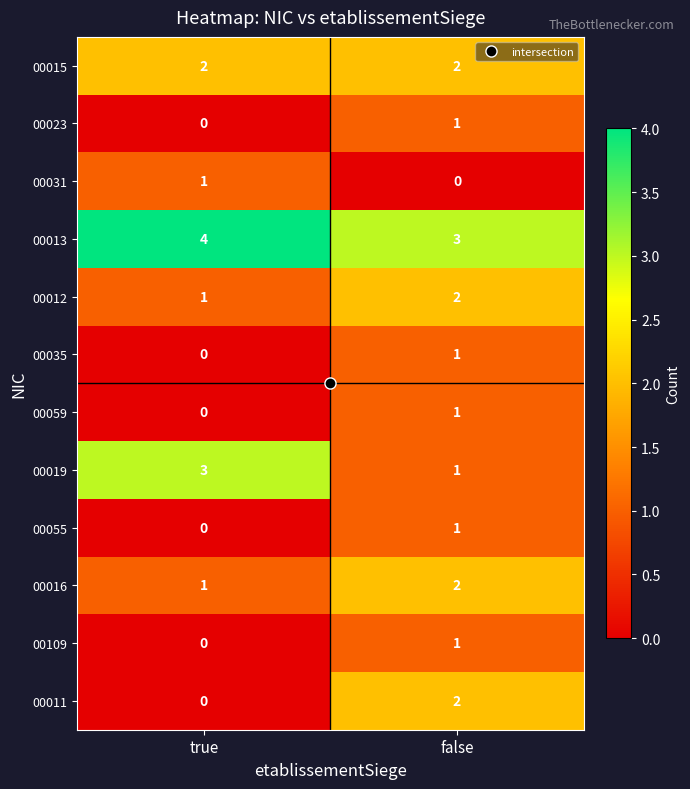

Count the number of data series in this chart.

12